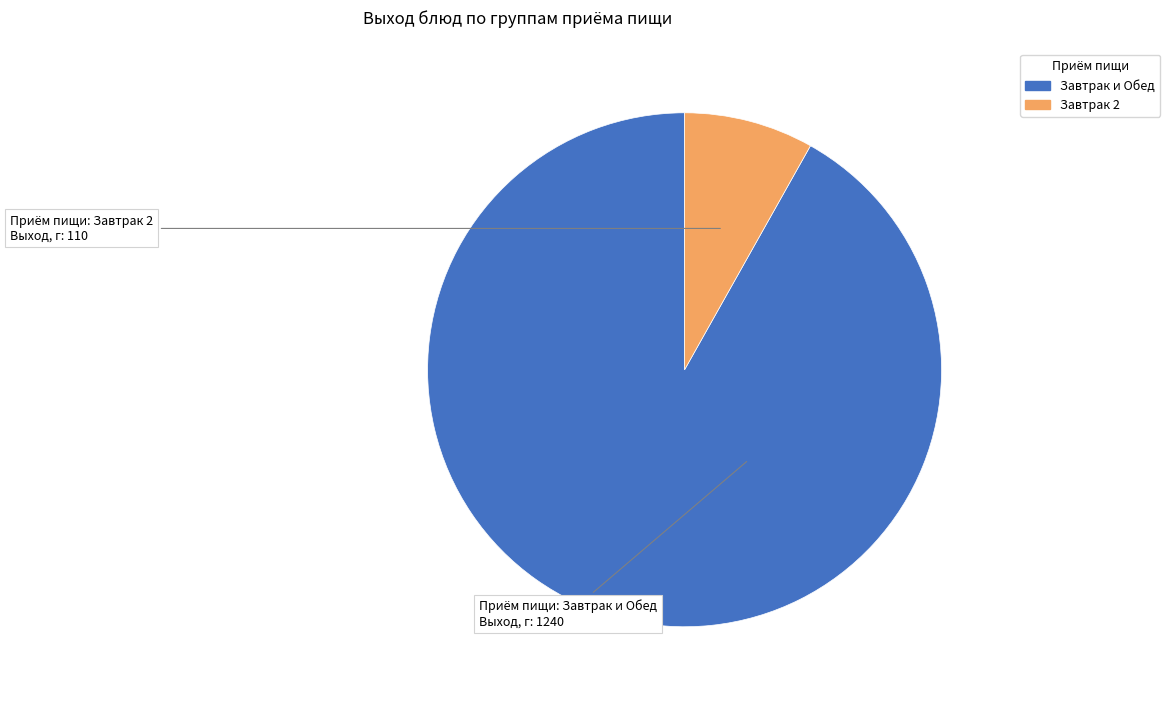

Does any single category account for the majority?

Yes